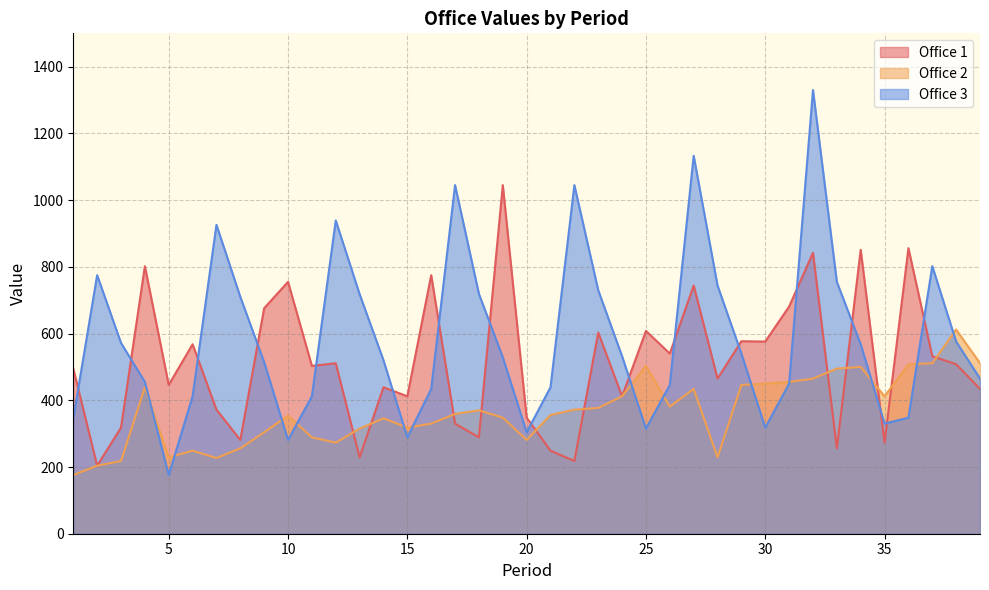

At which category does Office 2 reach its first local valley?

5